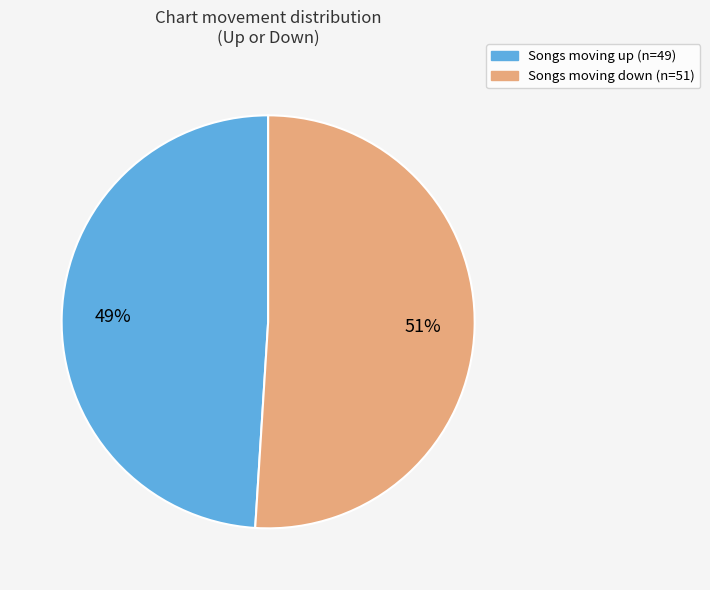

Does any single category account for the majority?

Yes